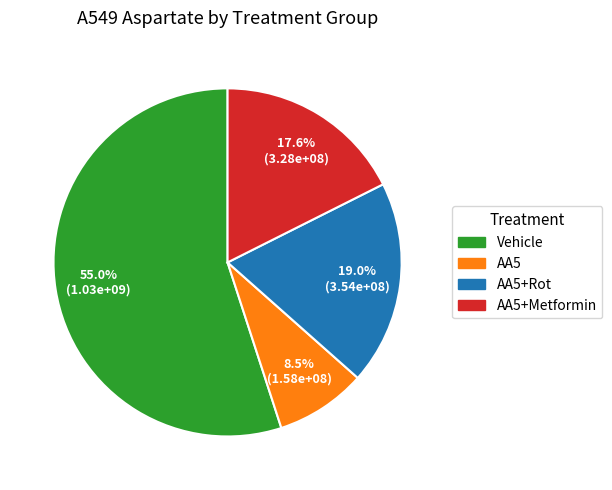

Count the number of slices in the pie.

4